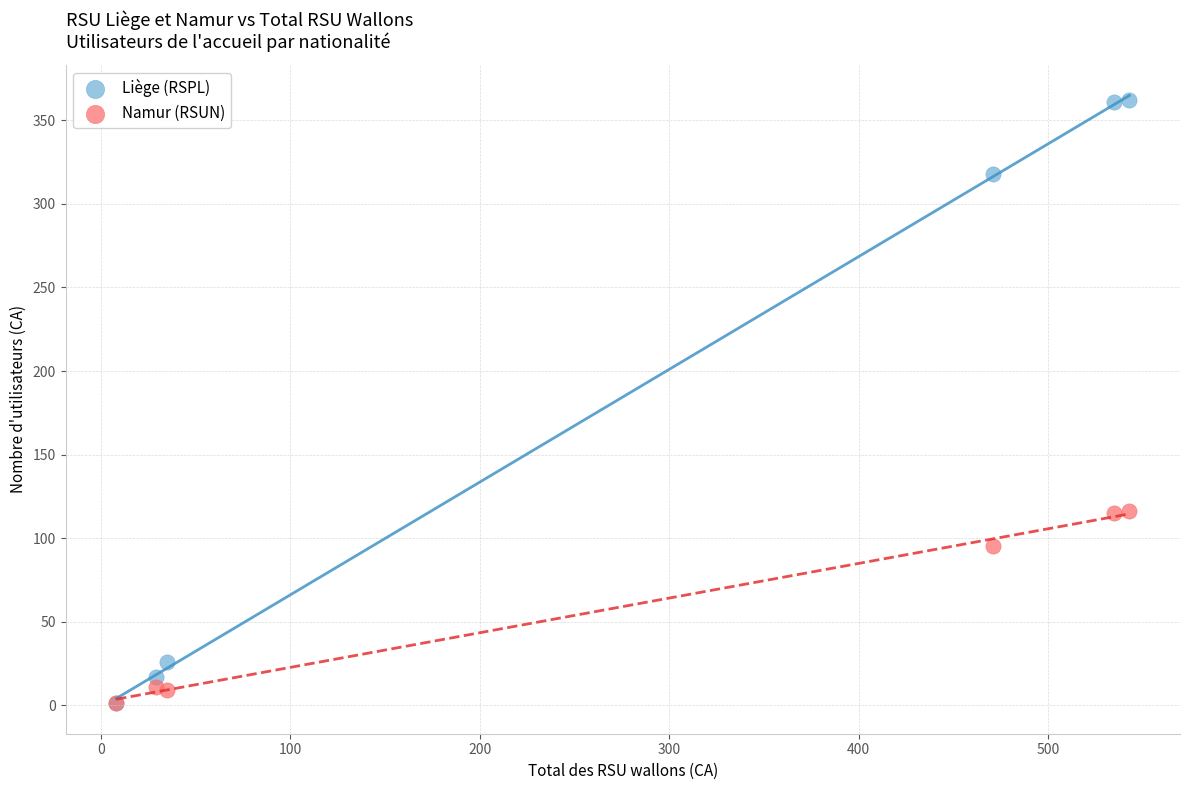

Which series has the widest spread of Y values?

Liège (RSPL)